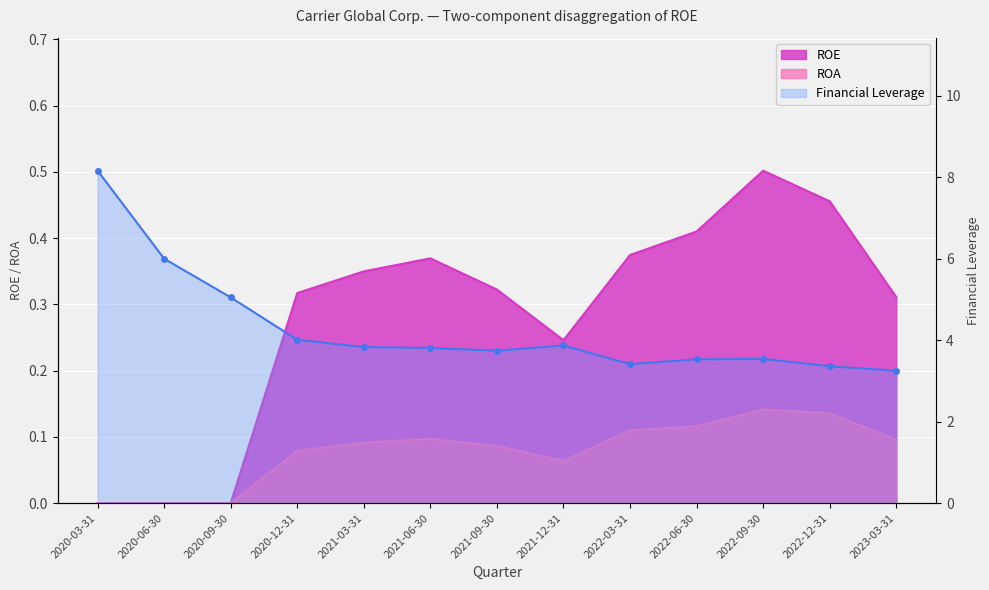

What are all the series names shown in the legend?

ROE, ROA, Financial Leverage